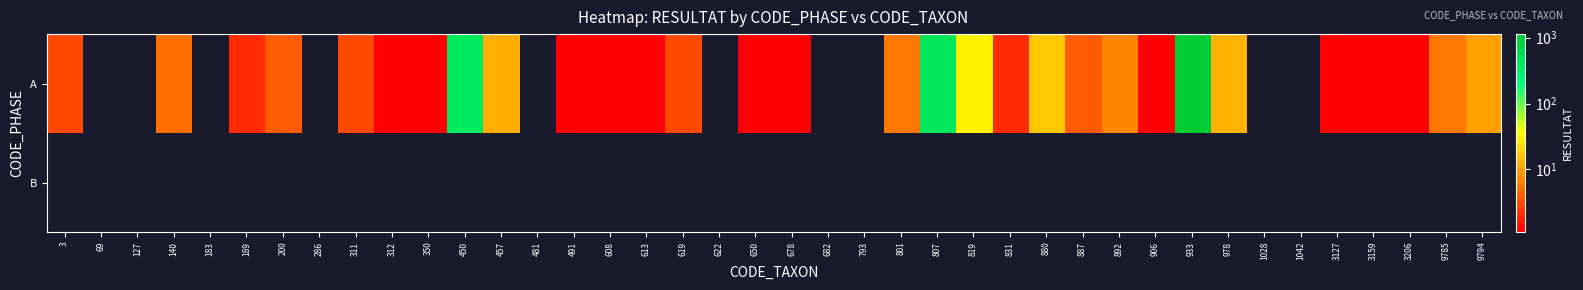

Count the number of data series in this chart.

2